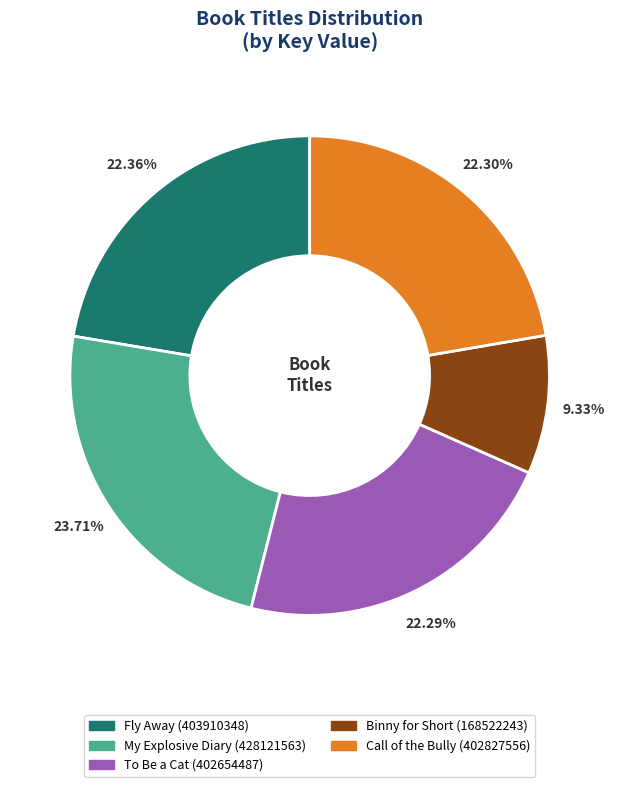

Is there a majority slice in this chart?

No